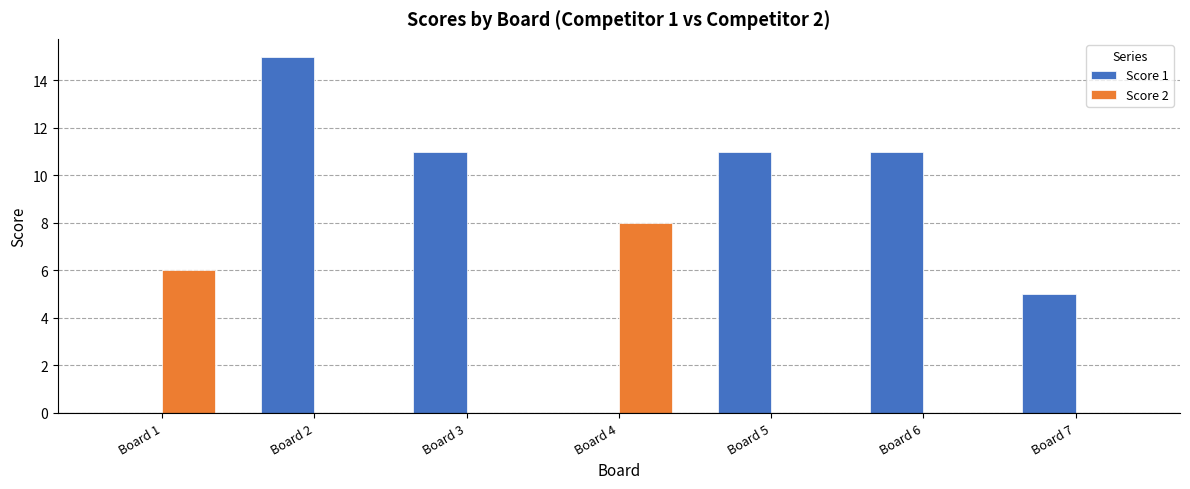

True or false: Score 2 has a value of 5 at Board 5.

False